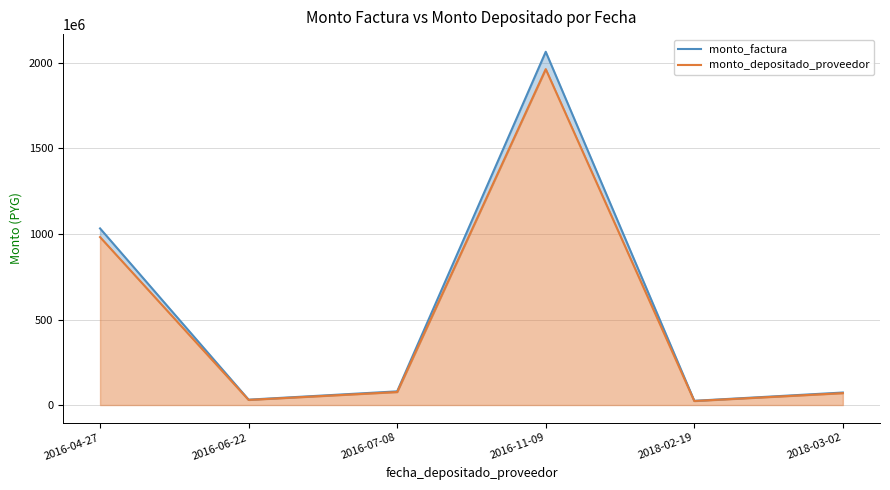

Reading left to right, transcribe all the data shown in this chart.

monto_factura: 1032639240	31460000	80000000	2065278480	24759692	73170213
monto_depositado_proveedor: 981946040	29915600	76072728	1963892081	23544216	69578220